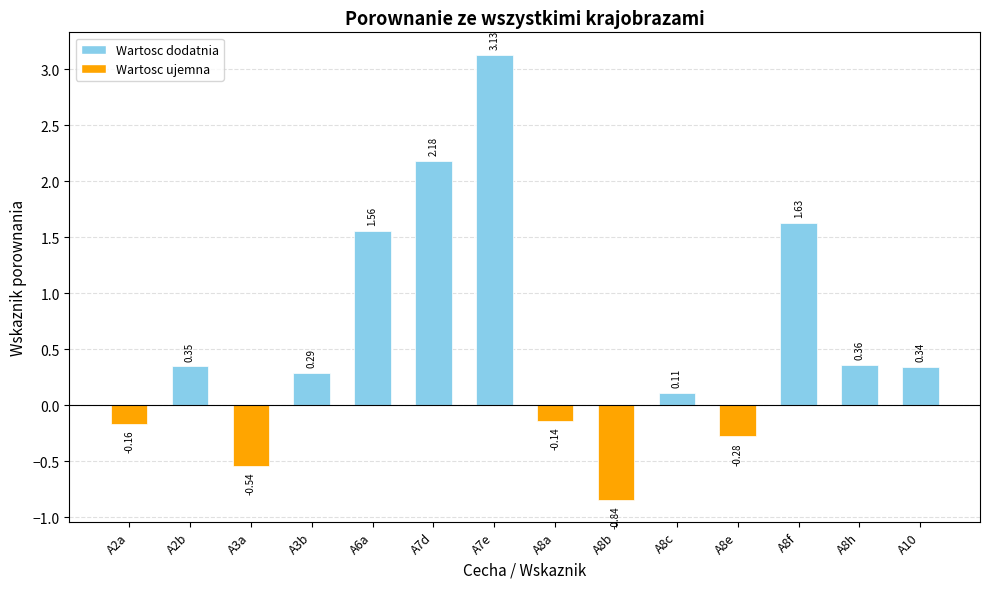

Count the number of data series in this chart.

1